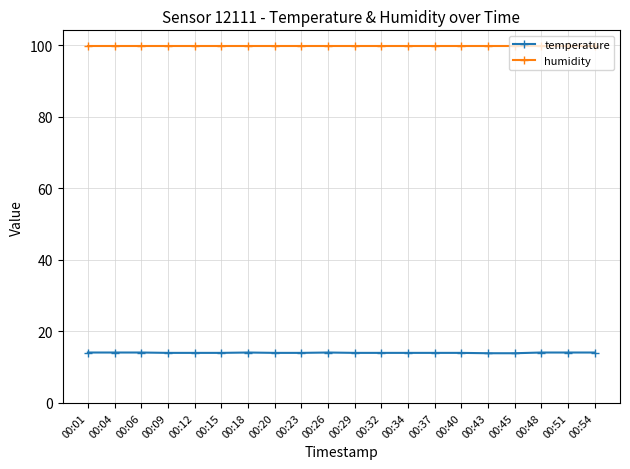

What is the greatest value displayed?

99.9